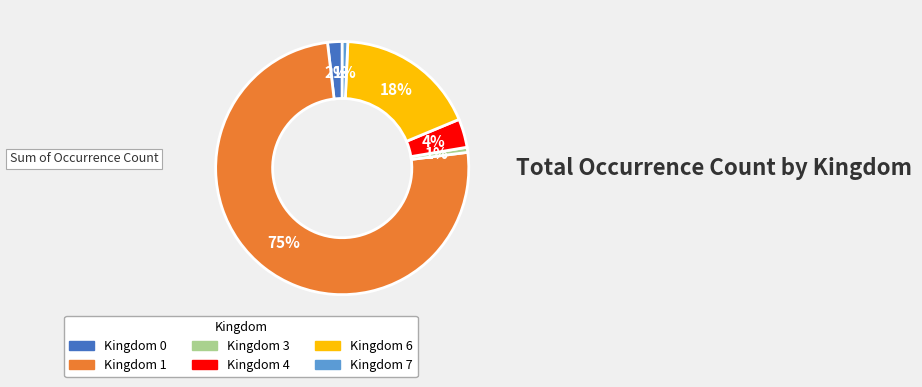

What percentage is the Kingdom 7 slice, to the nearest percent?

1%